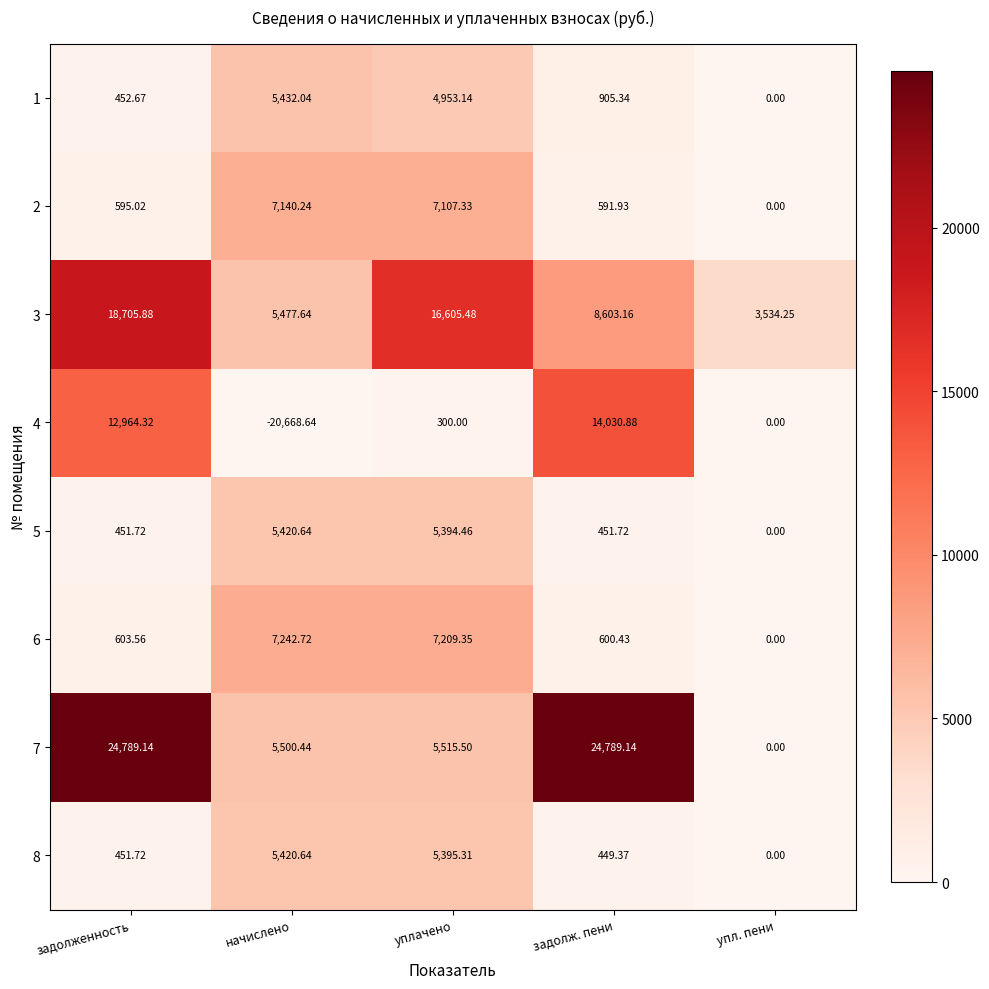

At which category is the sum across all series the highest?

задолженность